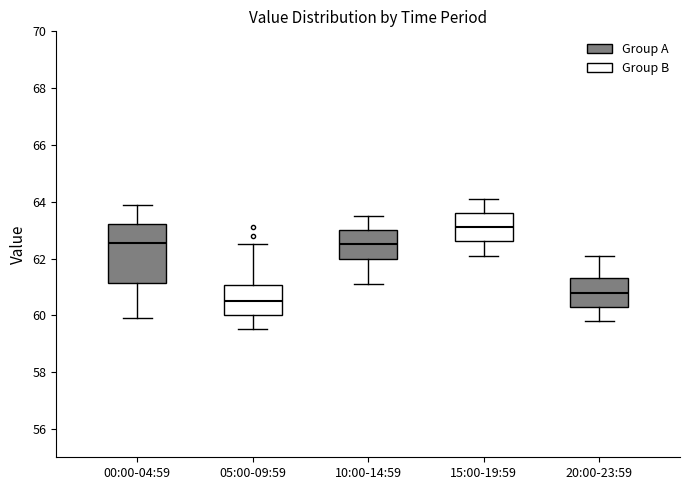

Where does the upper whisker of the box for 20:00-23:59 end on the y-axis? The values are not printed on the chart, so give them approximately, as read against the axis.

62.2